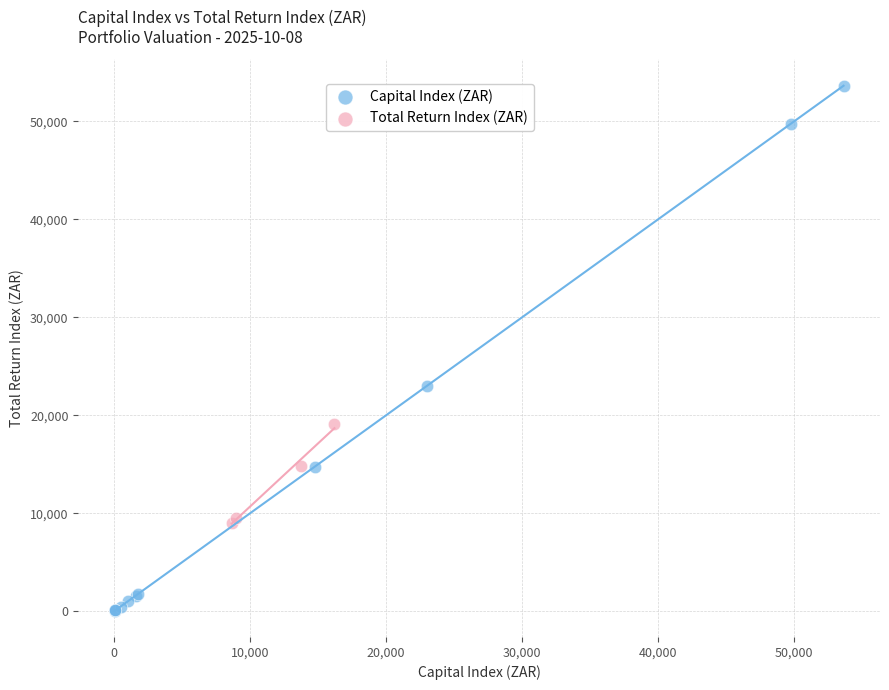

Which series has the widest spread of Y values?

Capital Index (ZAR)